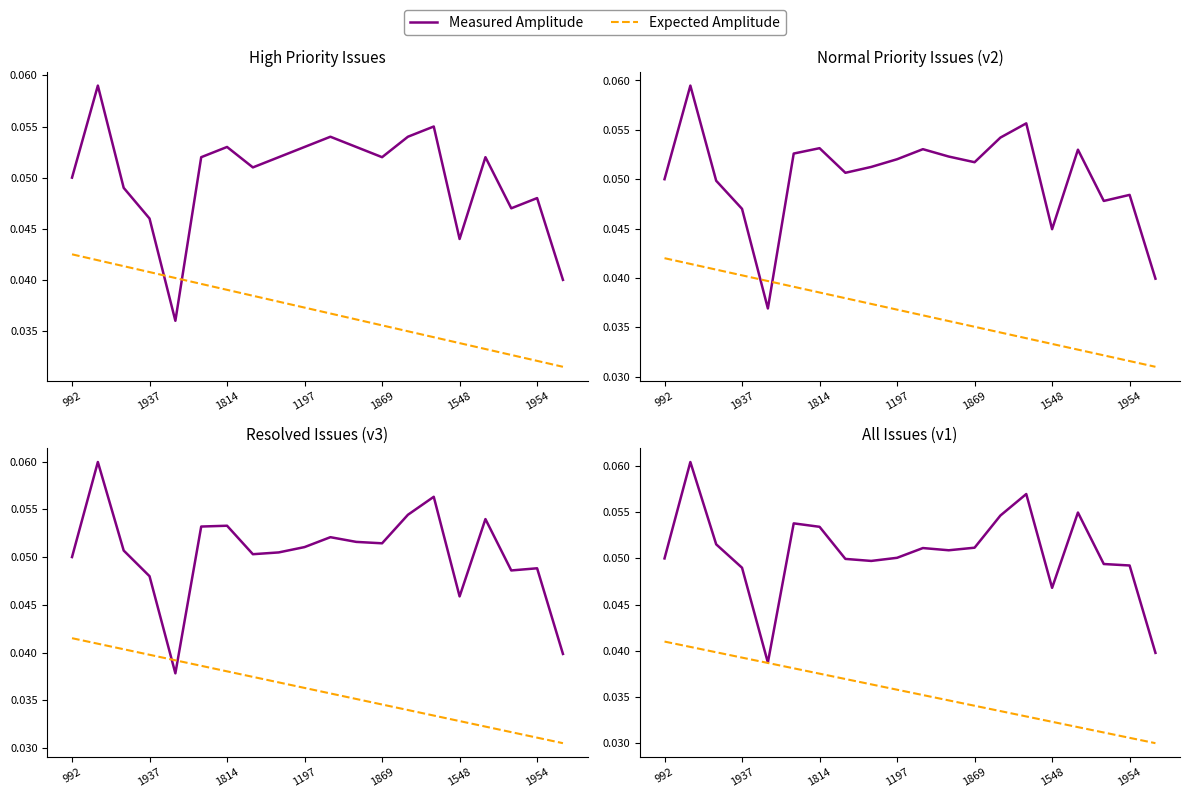

What is the label of the 2nd point from the left?

1937